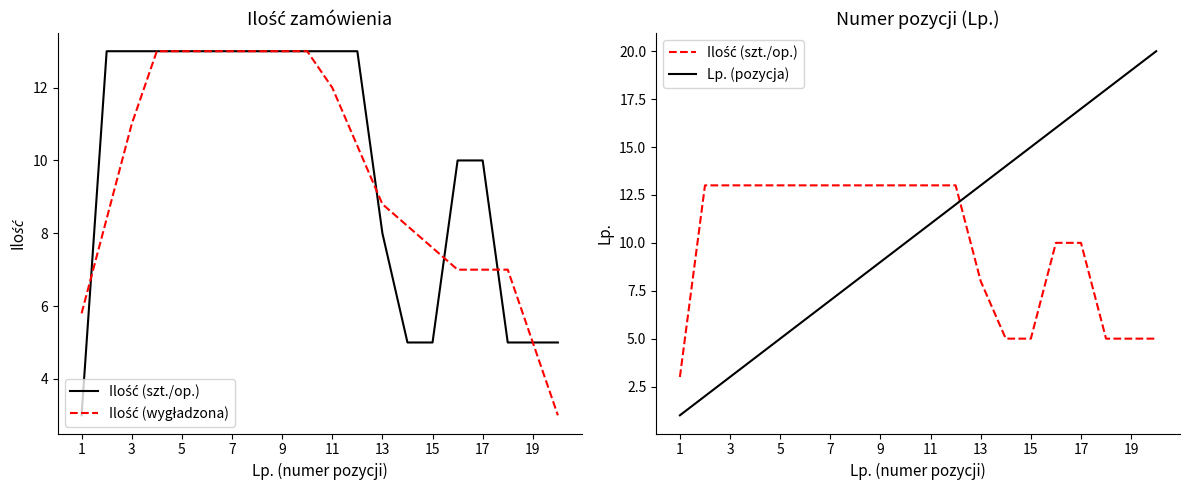

Does the chart display data point markers on the line(s)?

No